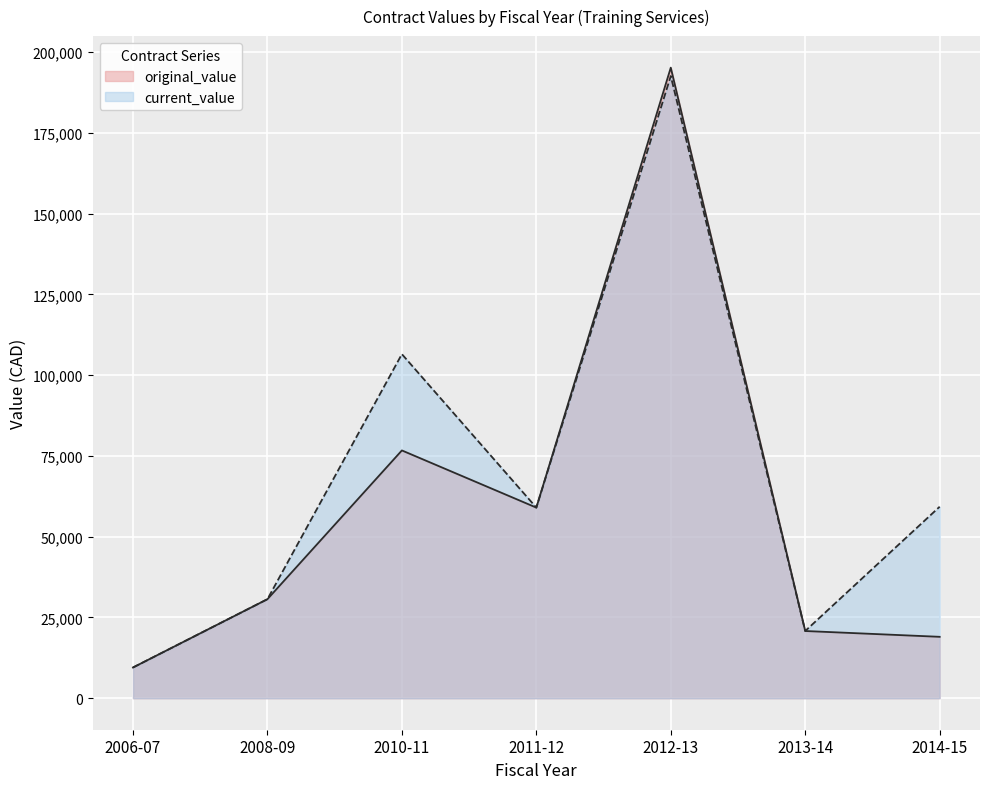

True or false: current_value and original_value intersect in this chart.

False